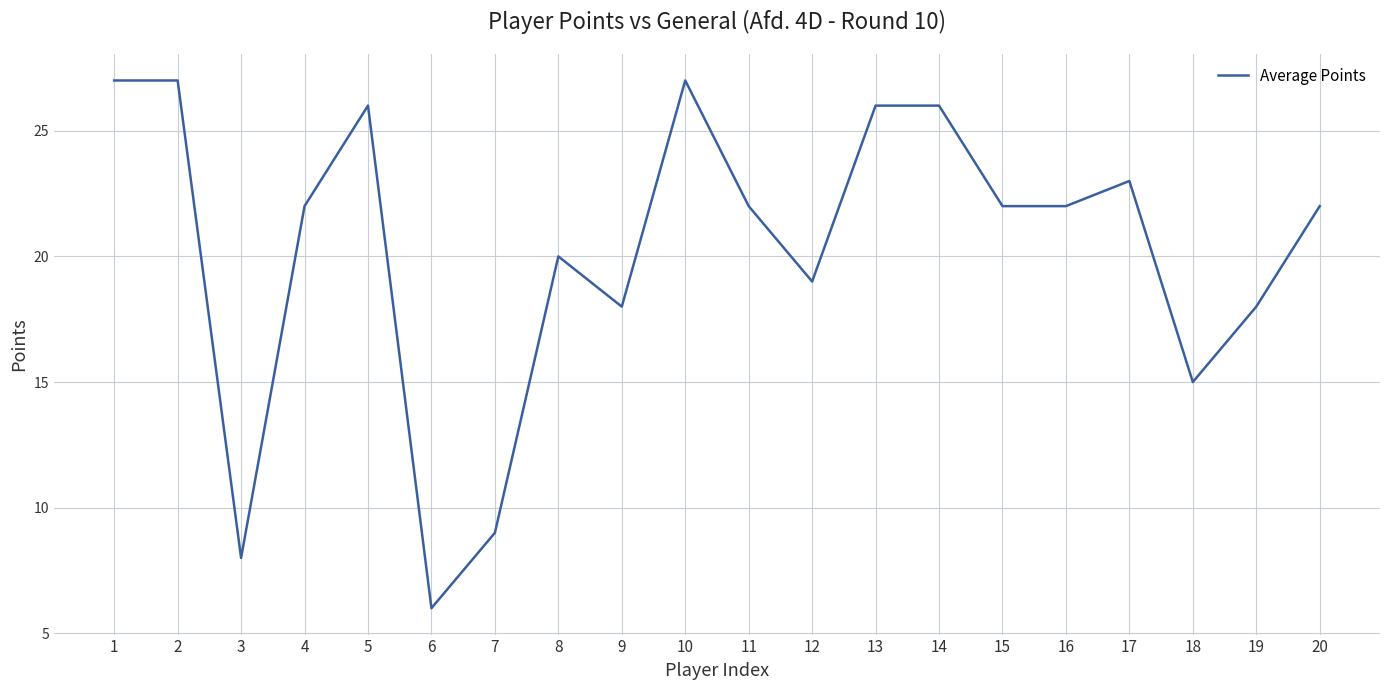

Which has a higher value, 6 or 14?

14